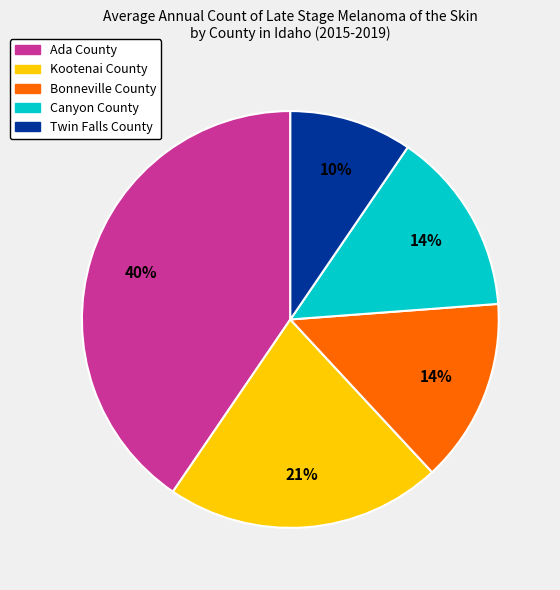

Do Kootenai County and Canyon County together represent more than half of the pie?

No